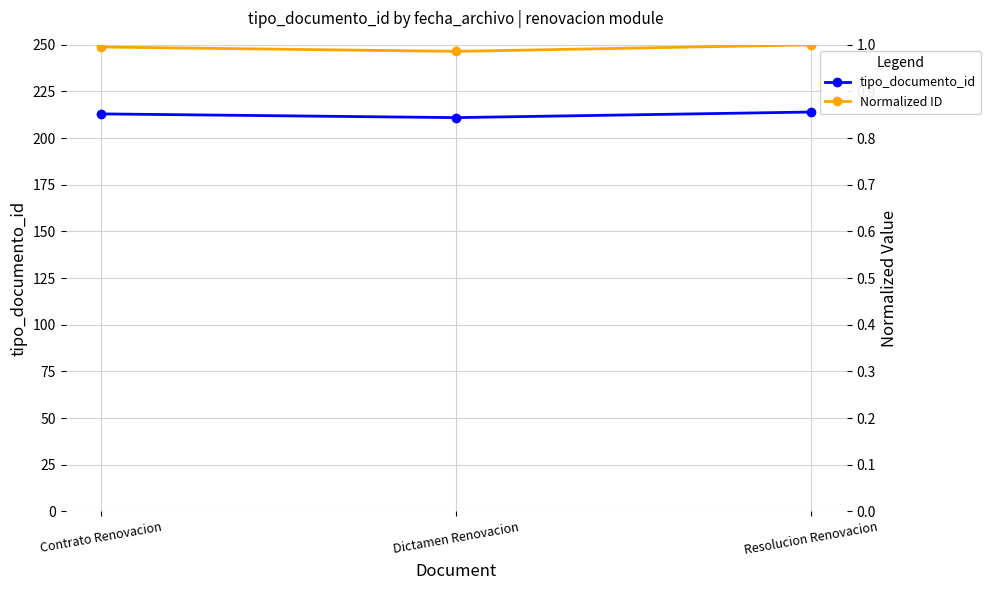

Reading left to right, extract all data points from this chart.

tipo_documento_id: 213.0	211.0	214.0
Normalized ID: 1.0	1.0	1.0